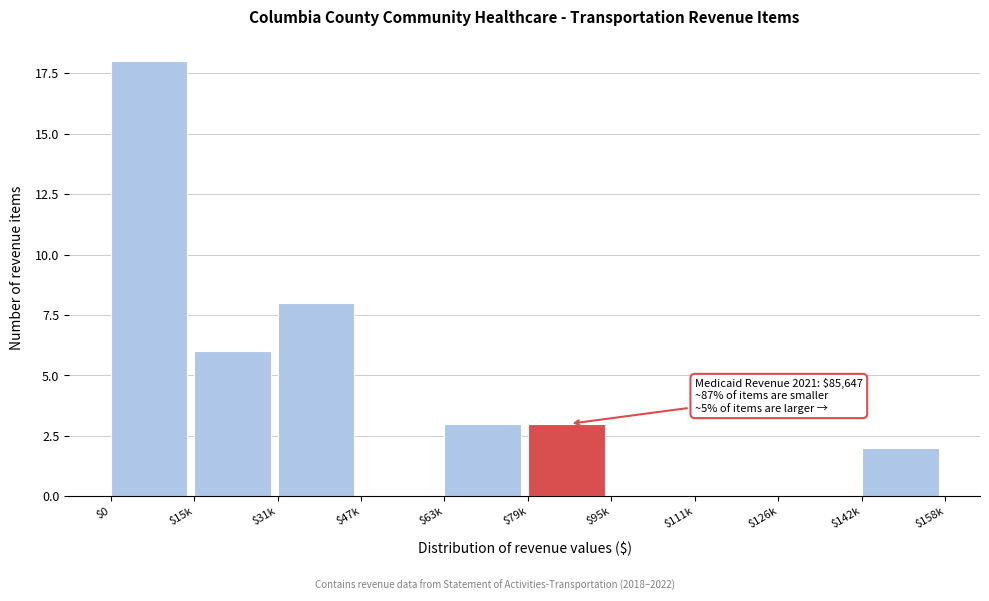

At which label is the value closest to 9?

$31k